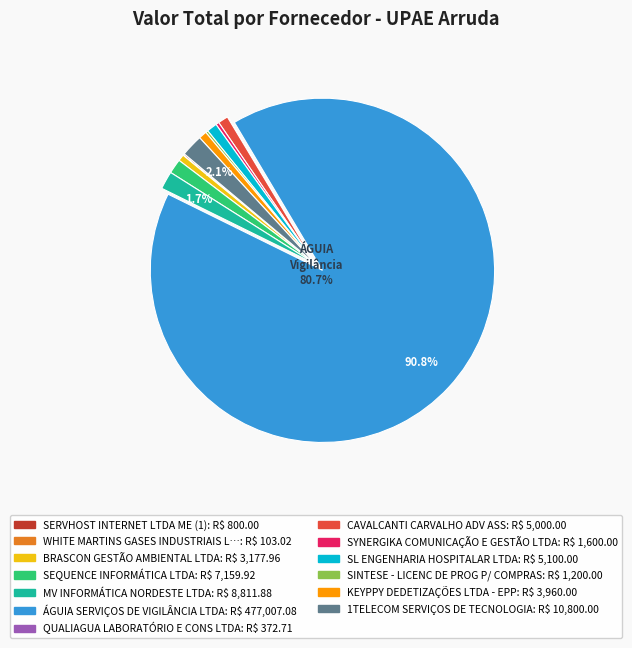

Is it true that KEYPPY DEDETIZAÇÕES LTDA - EPP is 1% of the pie?

True